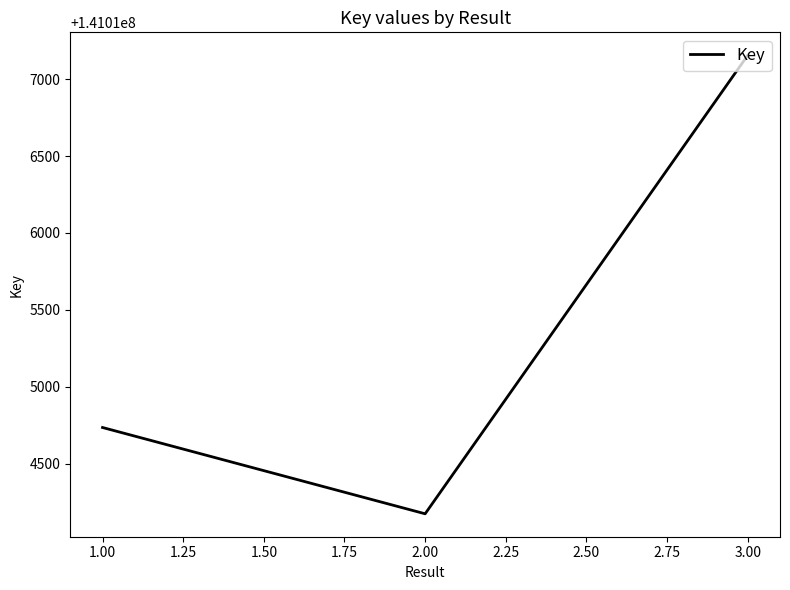

How many series are shown in this chart?

1